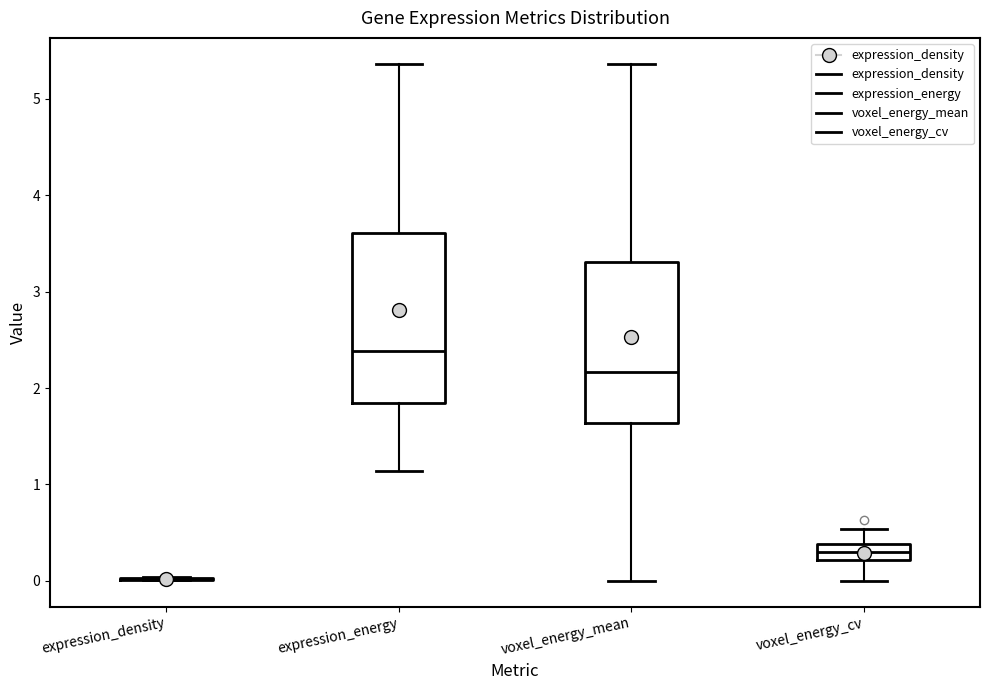

Reading left to right, read every box against the y-axis: the position of its median line, the range the box covers, and the ends of its whiskers. The values are not printed on the chart, so give them approximately, as read against the axis.

expression_density: box collapsed to a line at 0.0, whiskers 0.0 to 0.0
expression_energy: median 2.4, box 1.8 to 3.6, whiskers 1.1 to 5.4
voxel_energy_mean: median 2.2, box 1.6 to 3.3, whiskers 0.0 to 5.4
voxel_energy_cv: median 0.3, box 0.2 to 0.4, whiskers 0.0 to 0.5